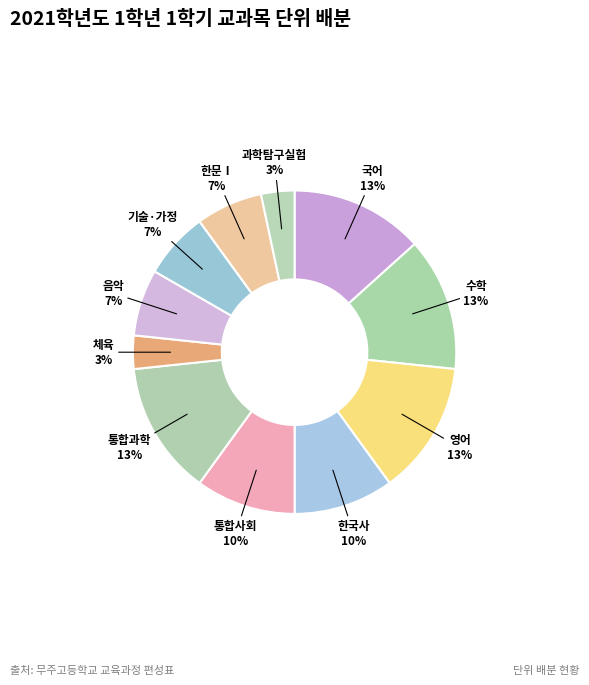

Between 통합사회 and 통합과학, which is larger?

통합과학